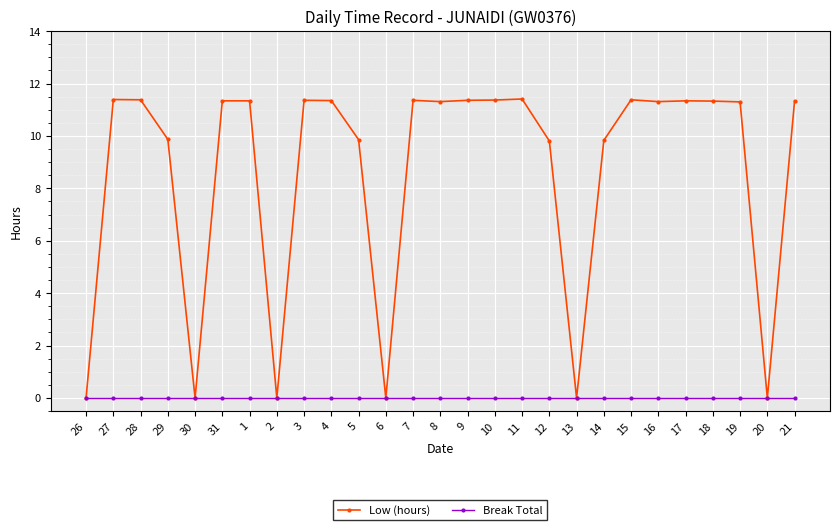

True or false: Low (hours) has more than 2 interior local peaks.

True